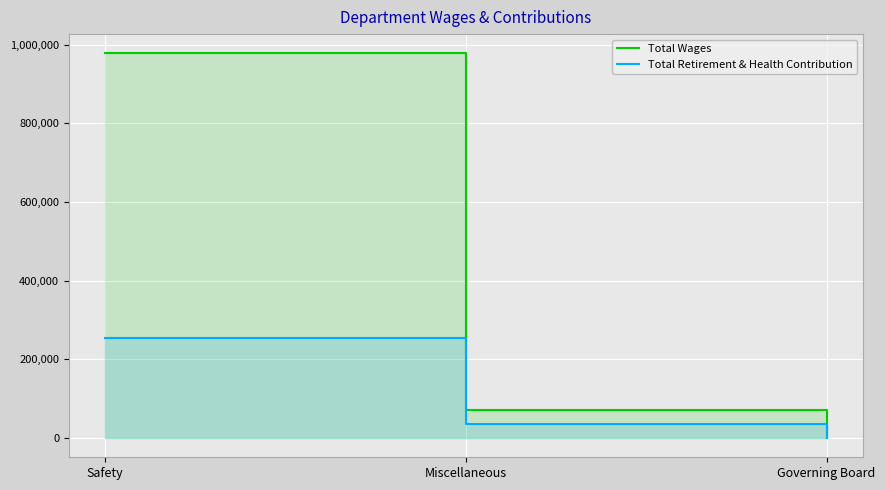

Reading left to right, transcribe all the data shown in this chart.

Total Wages: Safety=977903	Miscellaneous=70103	Governing Board=0
Total Retirement & Health Contribution: Safety=255232	Miscellaneous=35702	Governing Board=0